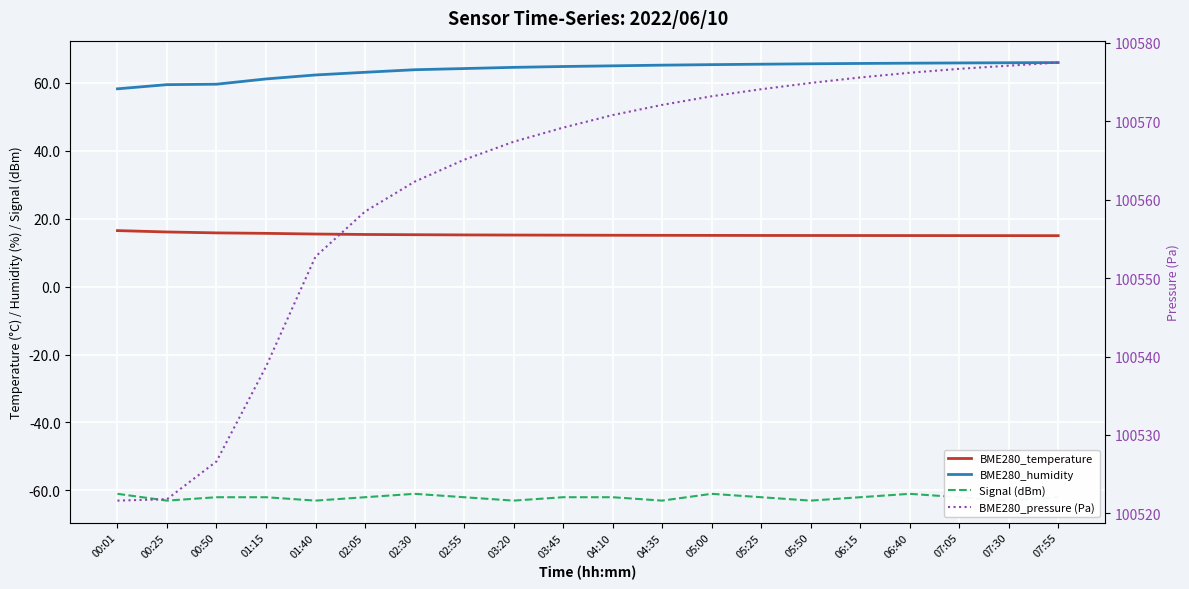

Is this an area chart (filled region under the line)?

No